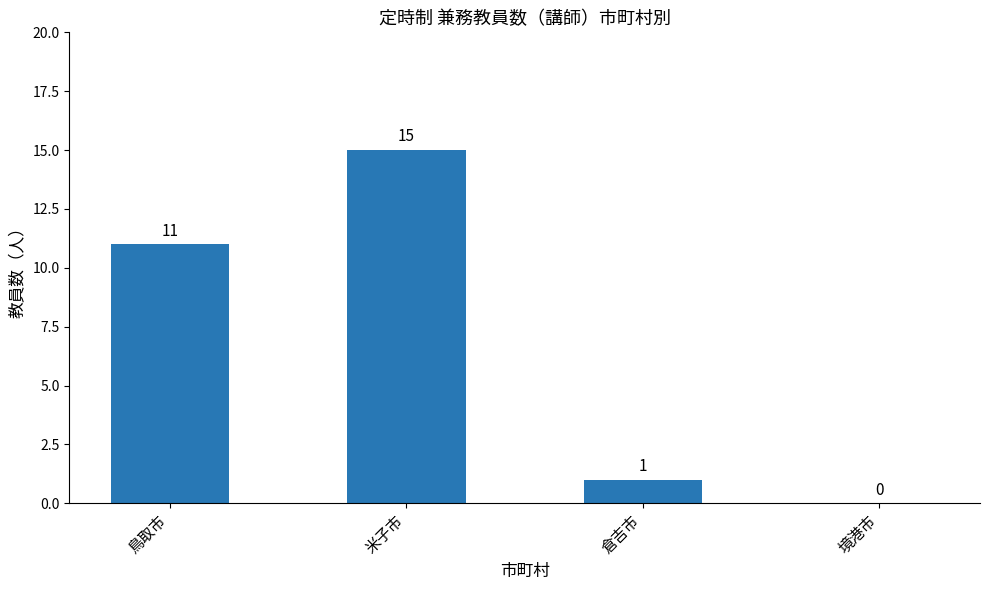

Is it true that the value at 米子市 is 8?

False